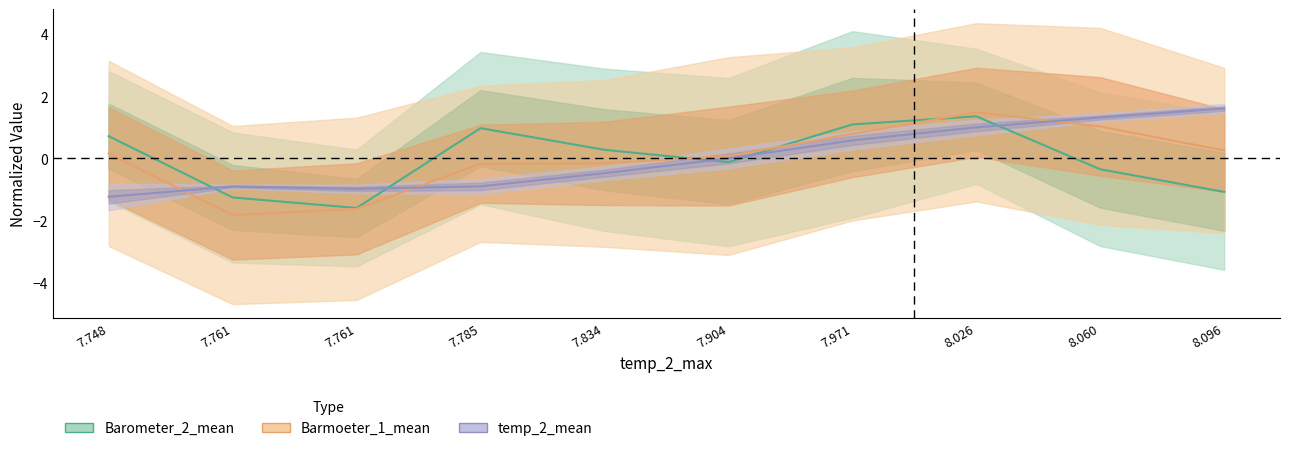

Rank the categories by temp_2_mean value from lowest to highest.

7.748, 7.761, 7.761, 7.785, 7.834, 7.904, 7.971, 8.026, 8.060, 8.096